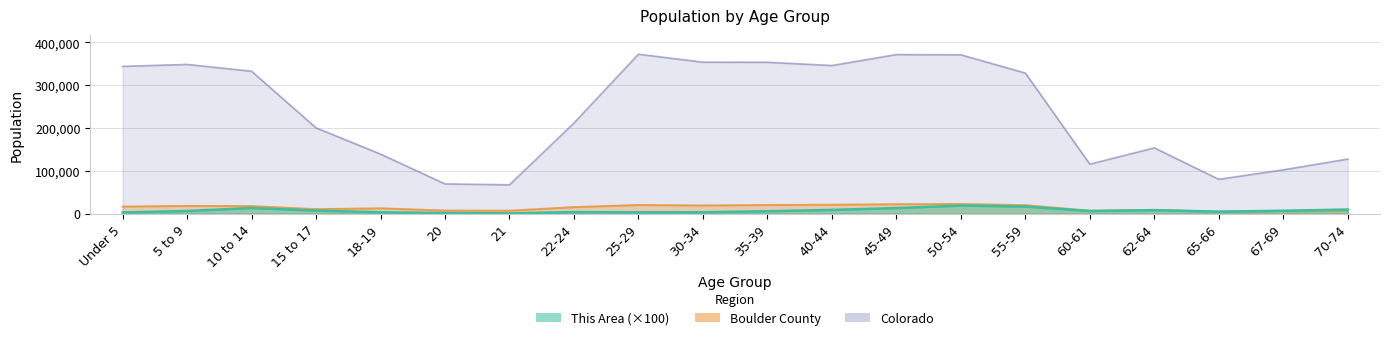

List the series in order of their peak value, lowest first.

This Area, Boulder County, Colorado